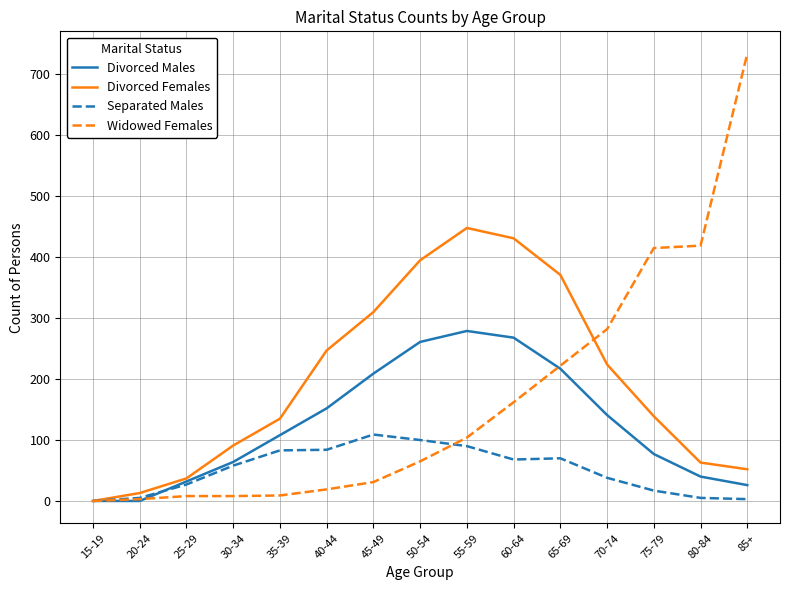

At which label is Divorced Females closest to 224?

70-74